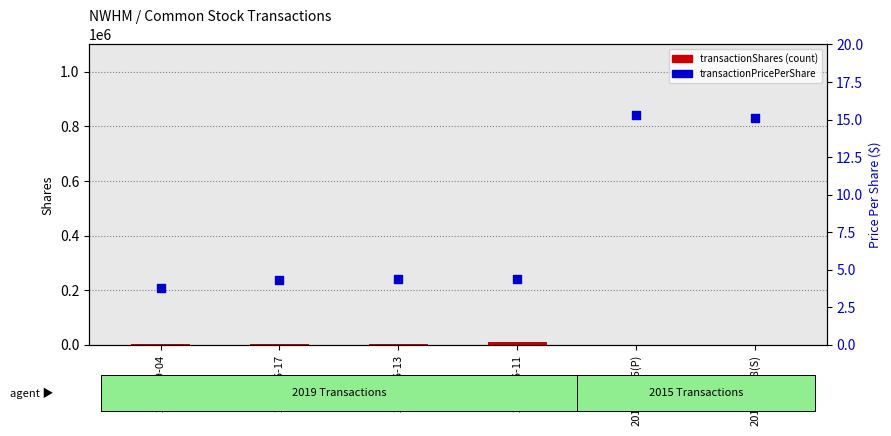

What are all the series names shown in the legend?

transactionShares, transactionPricePerShare